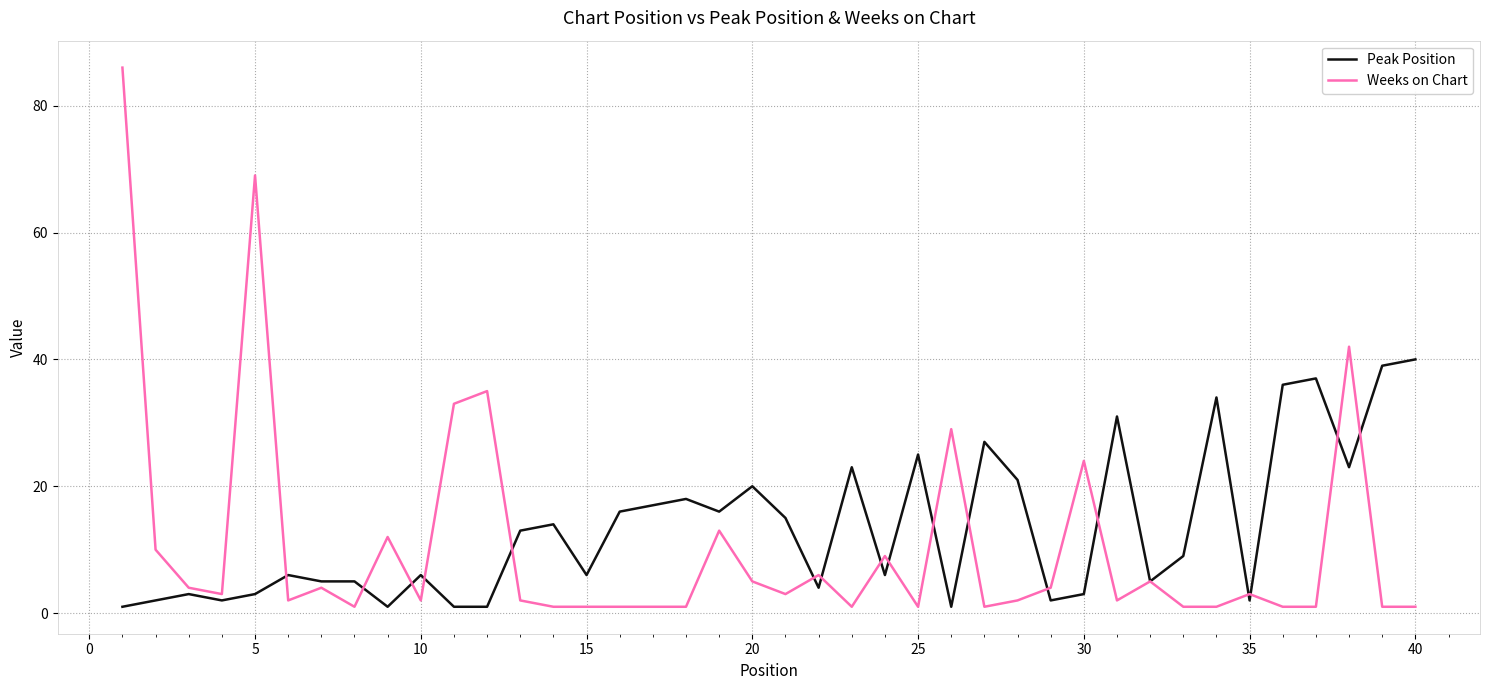

List the series in order of their peak value, highest first.

Weeks on Chart, Peak Position